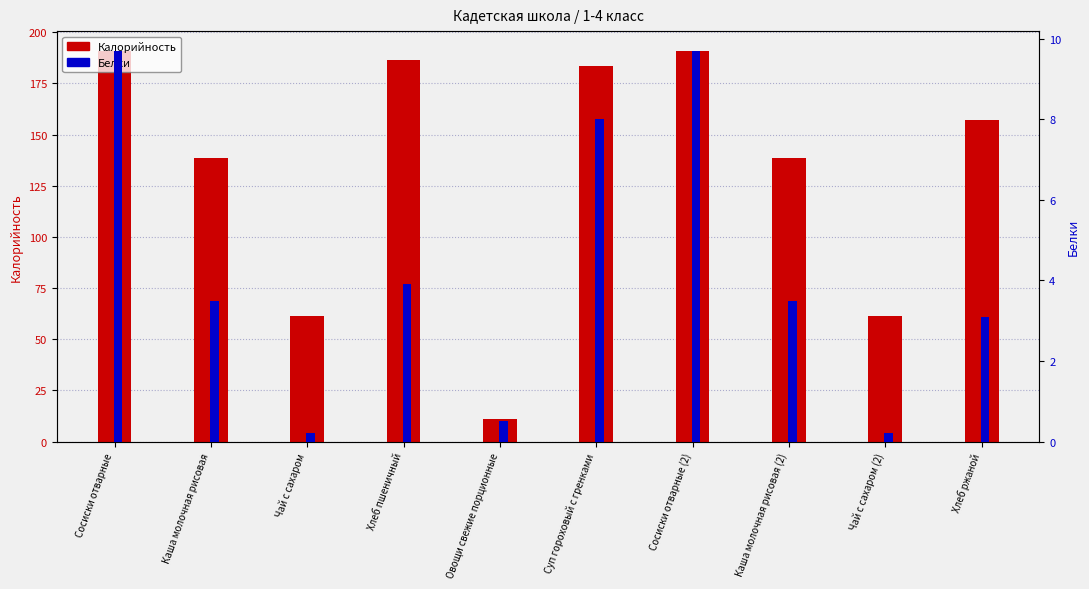

Between Чай с сахаром (2) and Каша молочная рисовая (2), which is larger?

Каша молочная рисовая (2)